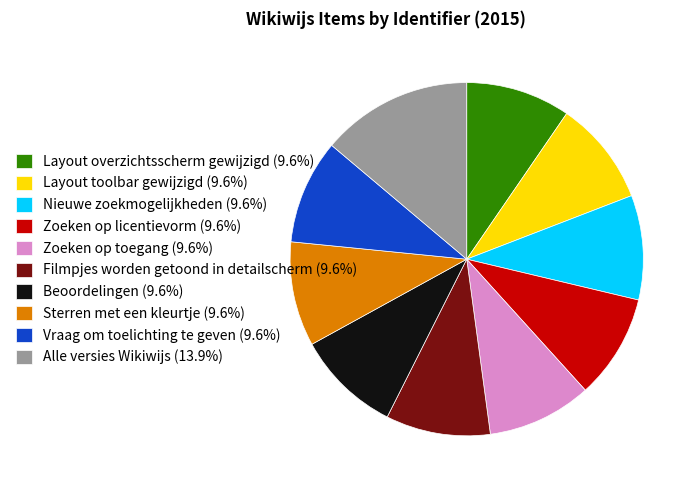

Is Filmpjes worden getoond in detailscherm the majority of the pie?

No